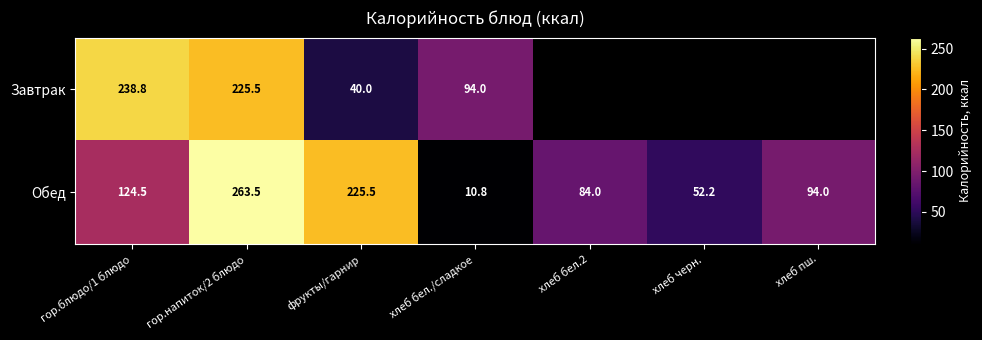

True or false: Завтрак has a value of 40.0 at фрукты/гарнир.

True